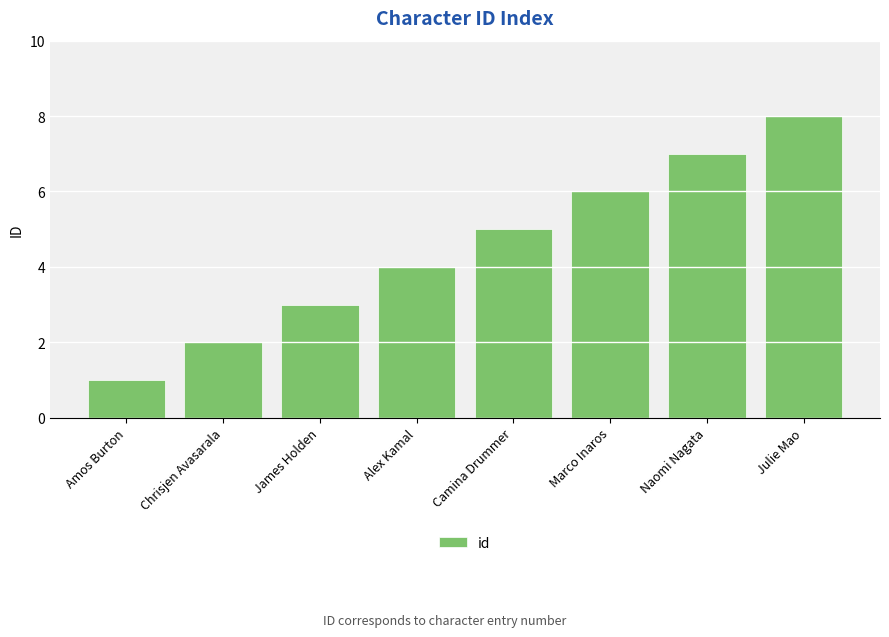

What is the difference between the values at Naomi Nagata and Marco Inaros?

1